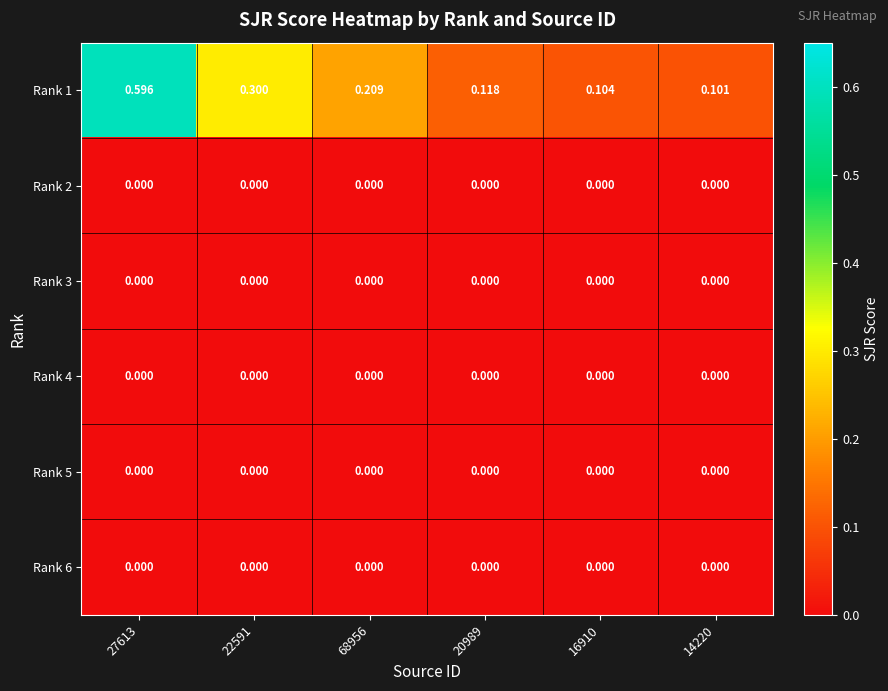

Which series changed the most between 68956 and 16910?

Rank 1